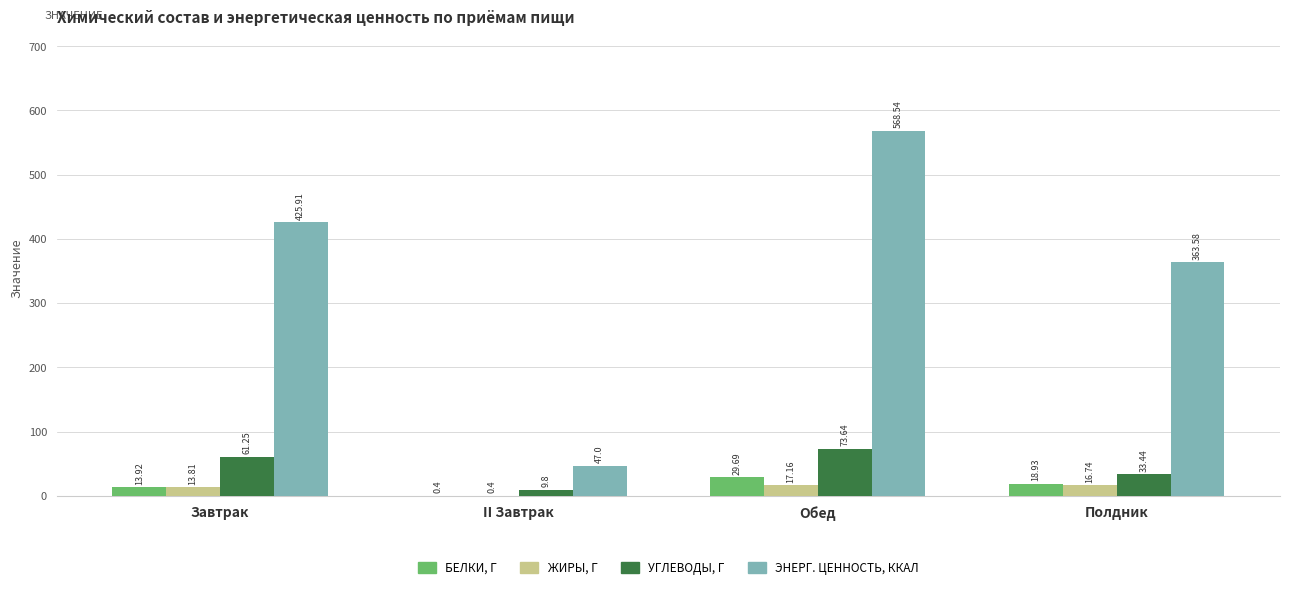

What is the total value across all series at Завтрак?

514.9